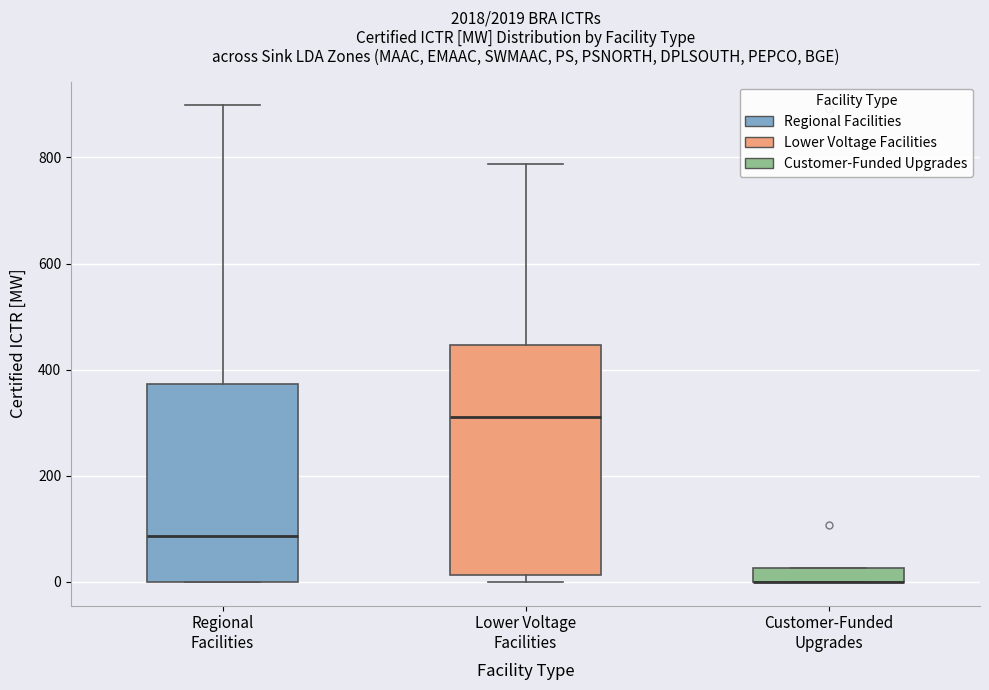

Where is the upper edge of the box for Customer-Funded Upgrades on the y-axis? The values are not printed on the chart, so give them approximately, as read against the axis.

20